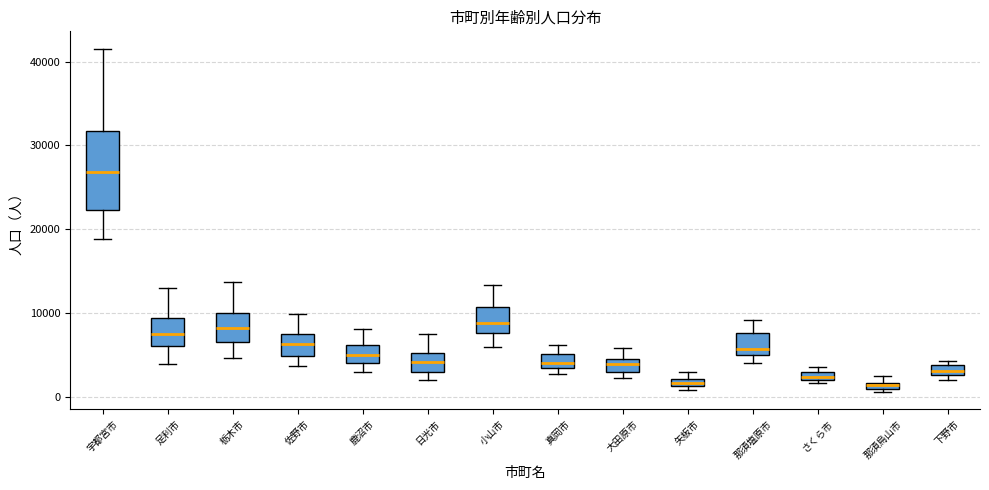

Which box is the tallest, from its lower edge to its upper edge?

宇都宮市